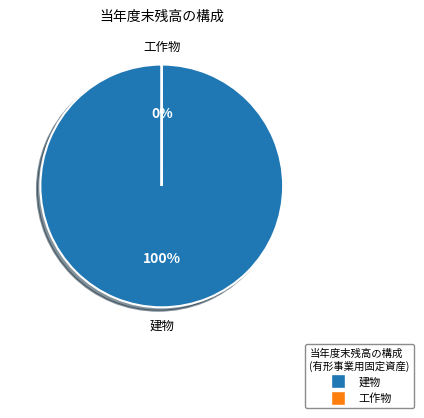

What is the largest slice in the pie chart?

建物